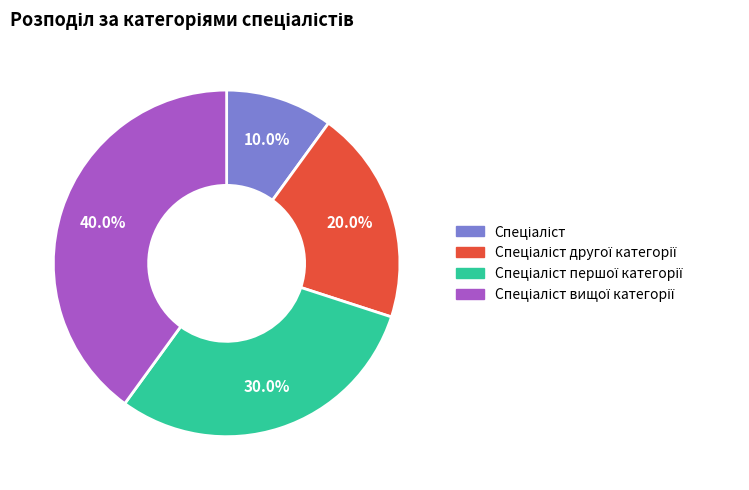

Is there any slice that represents more than half of the pie?

No